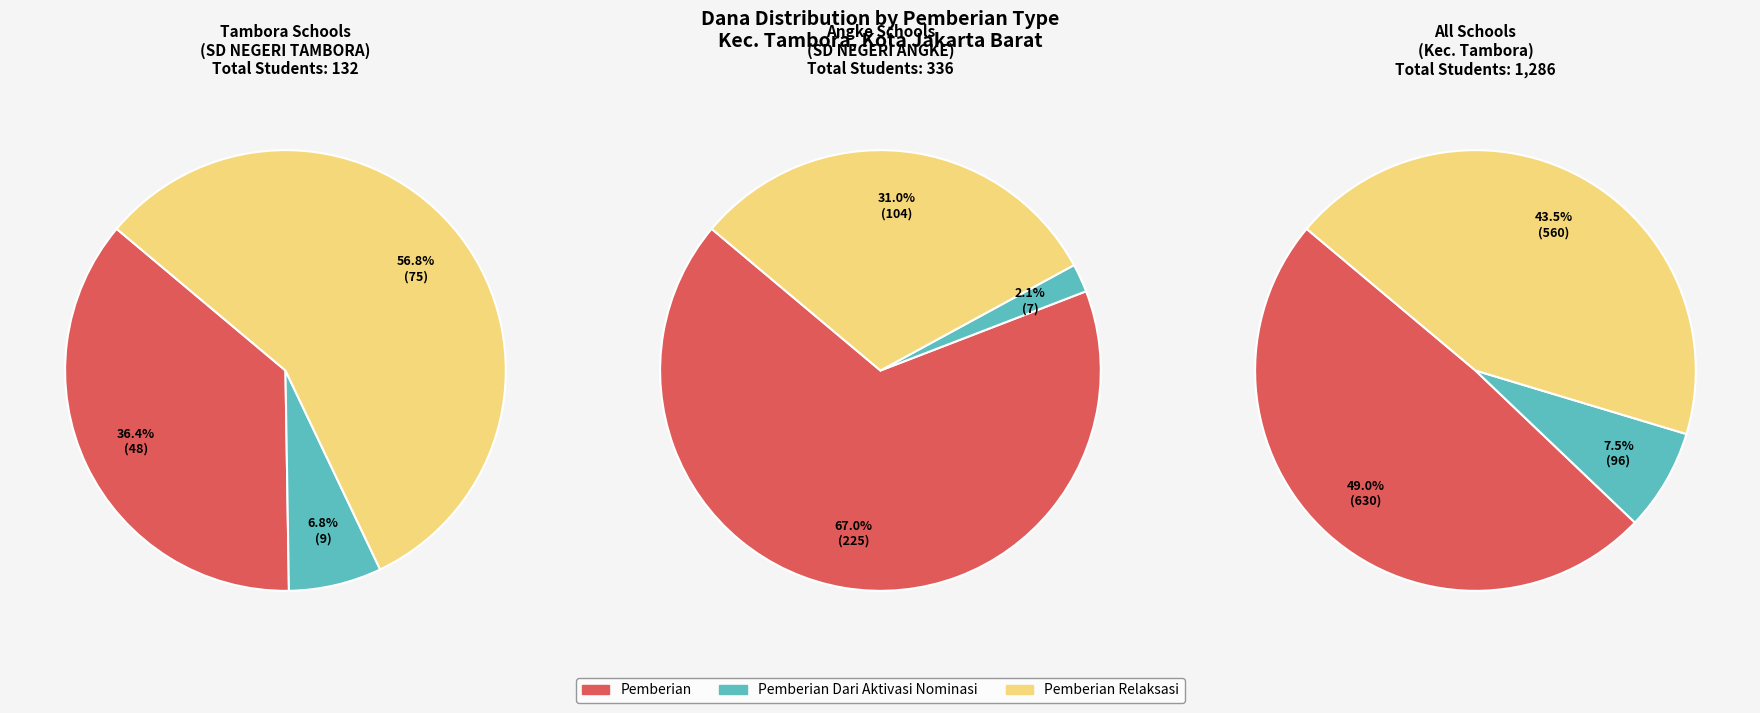

True or false: SDJOY accounts for 0% of the total.

True